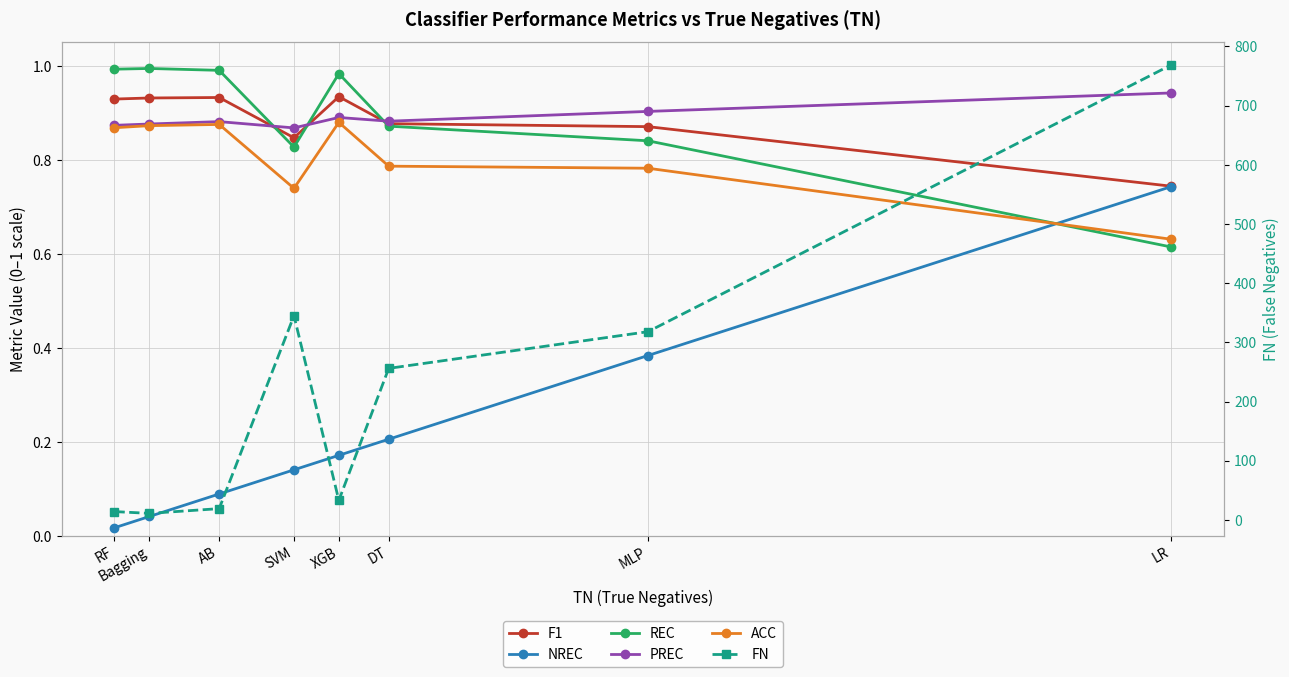

Is it true that PREC equals 0.9 at DT?

True